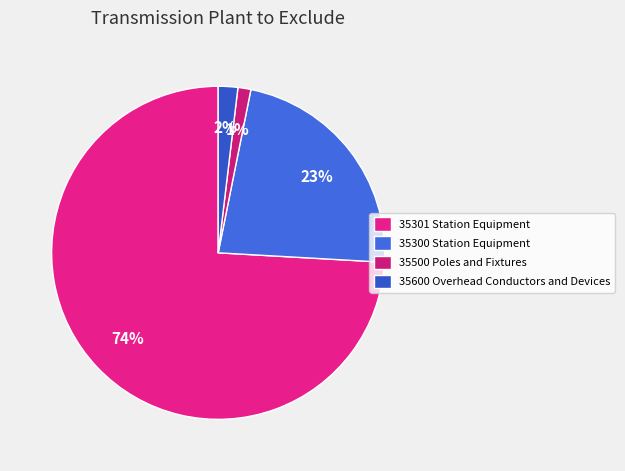

To the nearest percent, what portion does 35300 Station Equipment represent?

23%